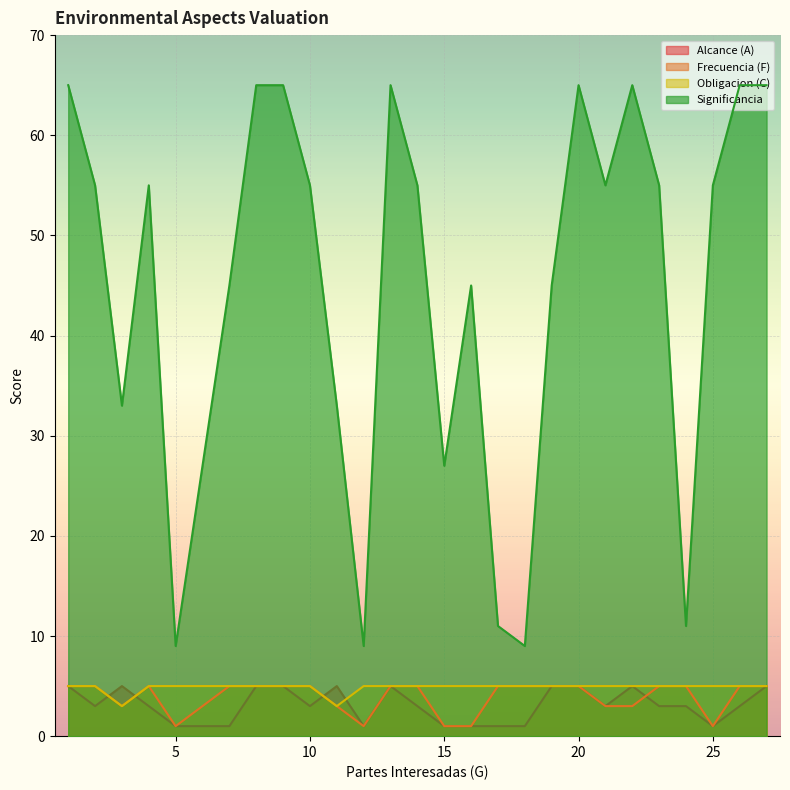

What are all the series names shown in the legend?

Alcance (A), Frecuencia (F), Obligacion (C), Significancia